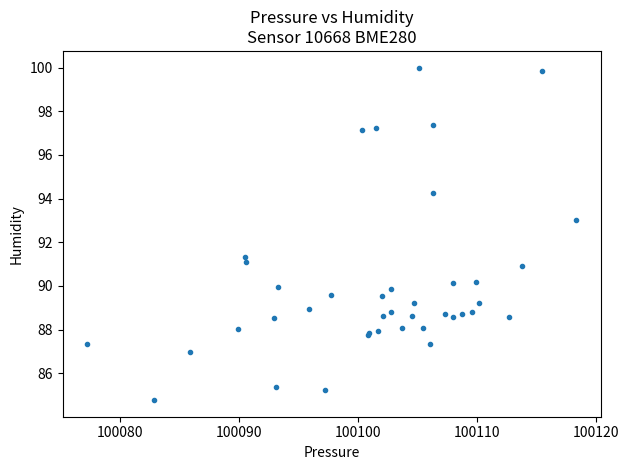

What Y value in the scatter plot is closest to 92?

91.3